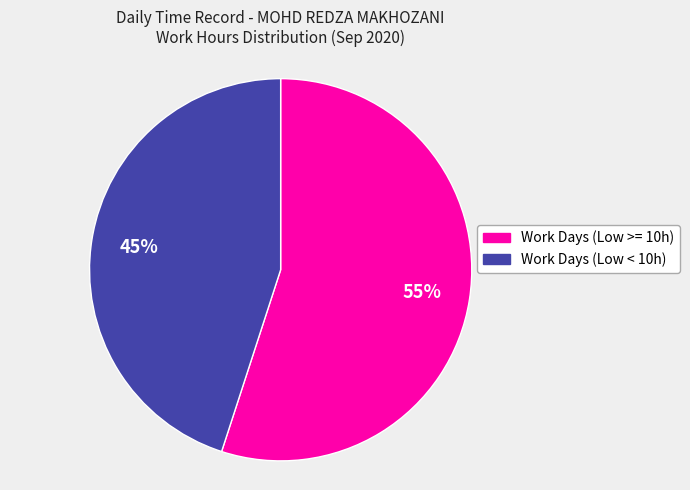

Does any single category account for the majority?

Yes